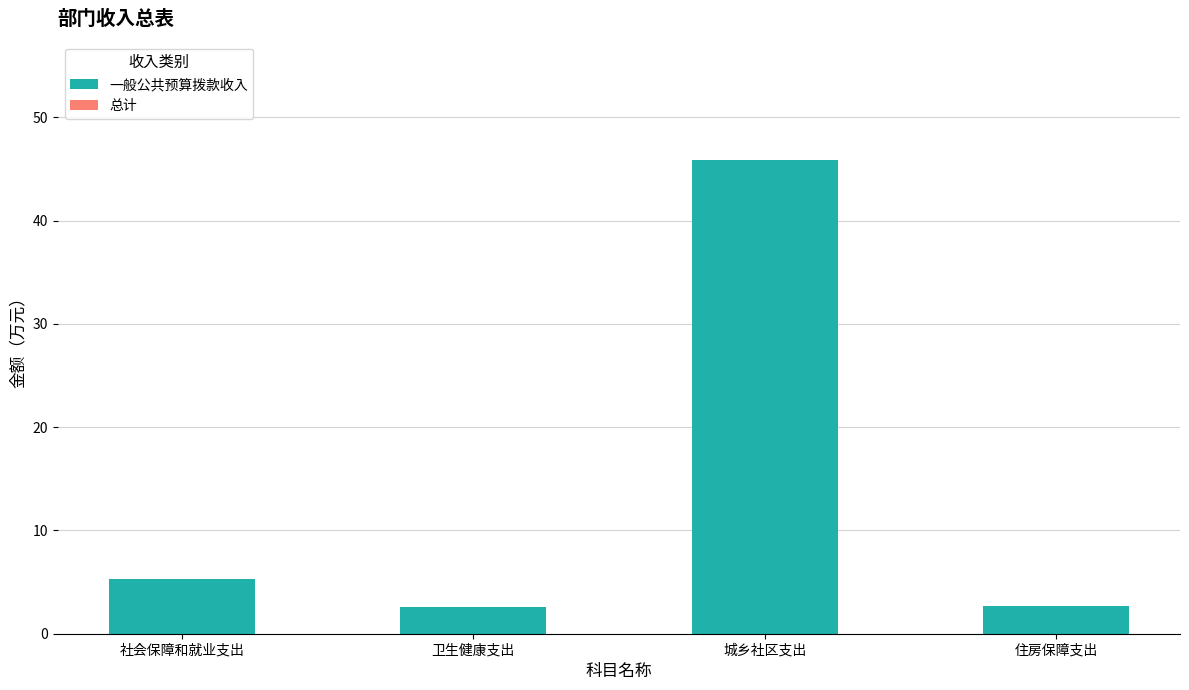

Is it true that the value at 住房保障支出 is 2.6?

True